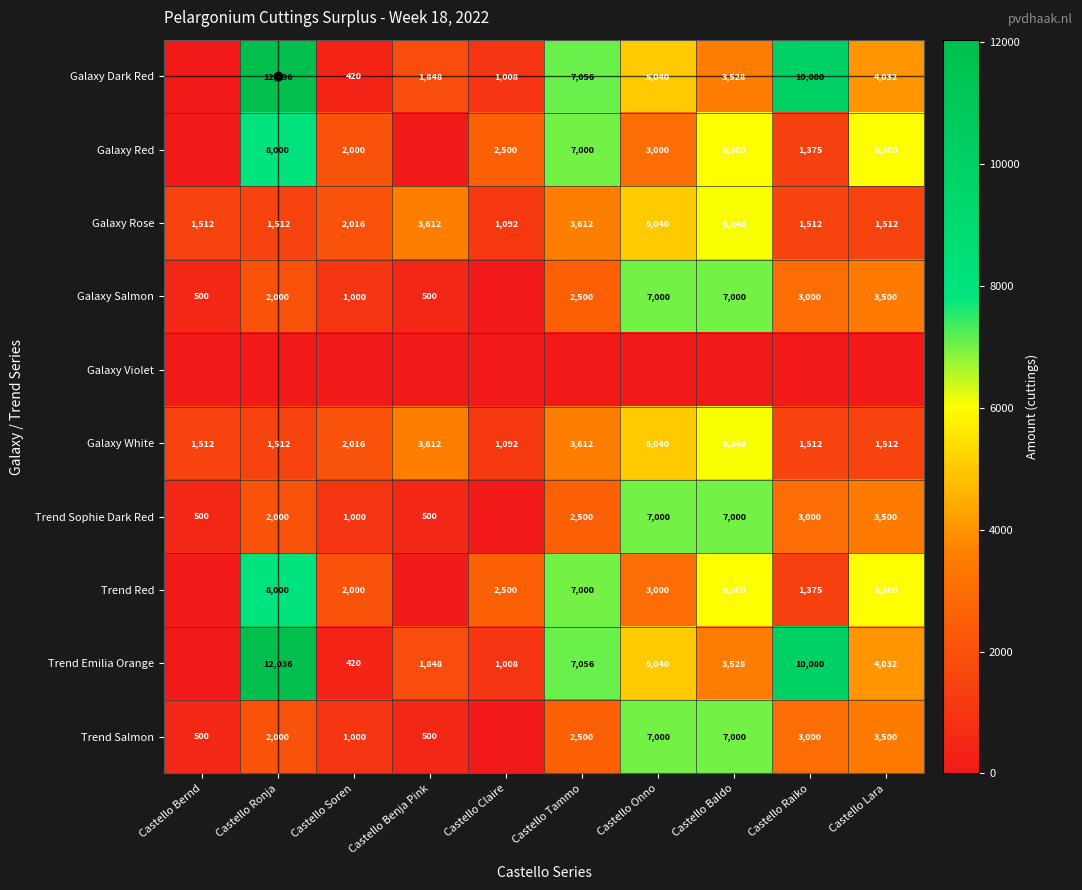

What is the spread (max minus min) of values at Castello Raiko?

10080